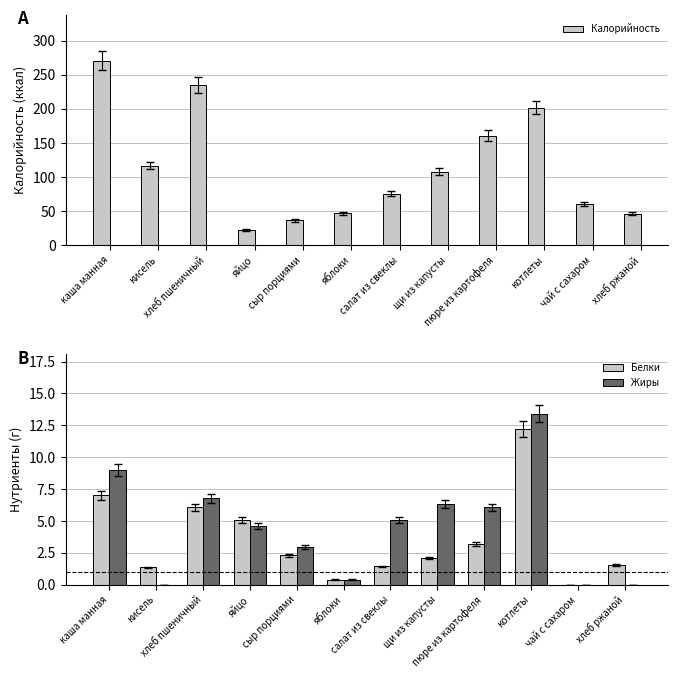

Read the Белки value at щи из капусты.

2.1